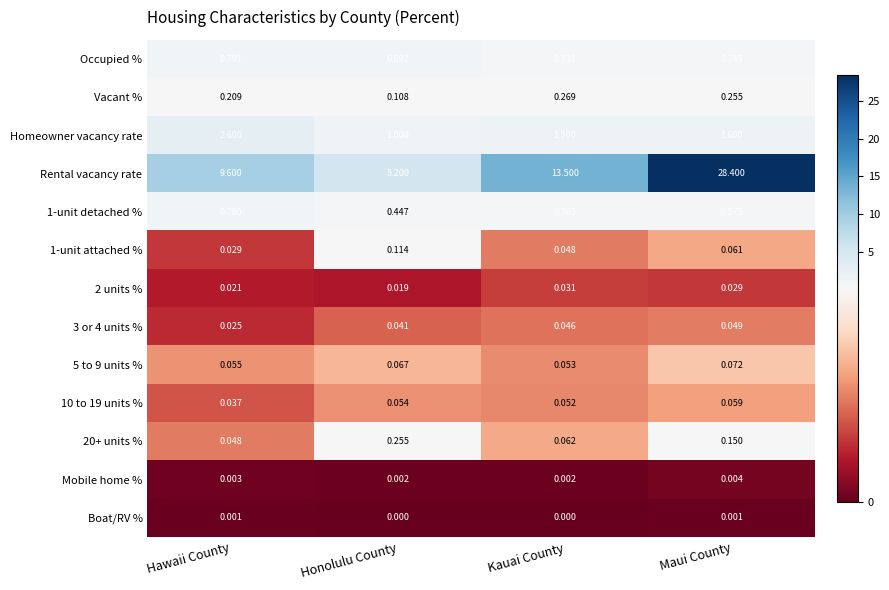

What is the spread (max minus min) of values at Hawaii County?

9.6